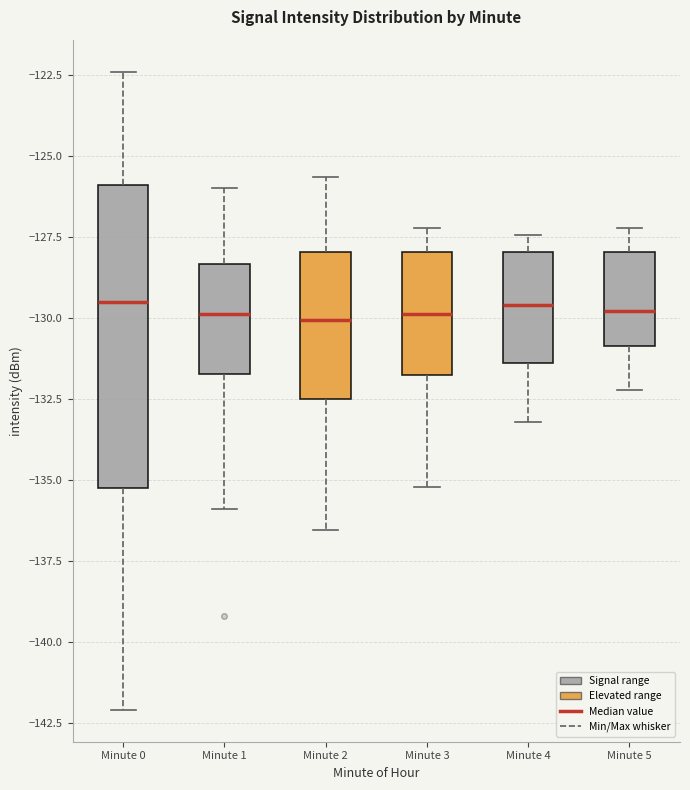

Which box is the tallest, from its lower edge to its upper edge?

Minute 0